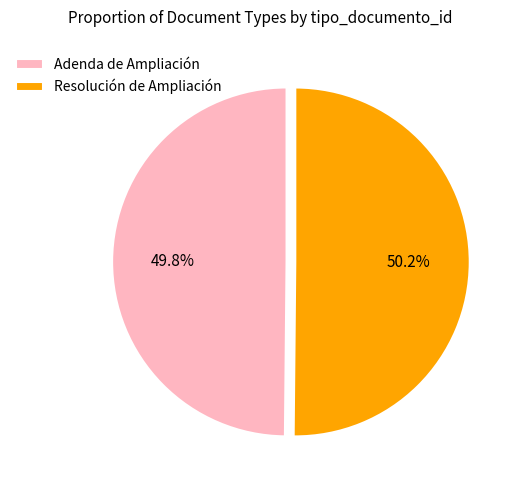

How many segments does this pie chart have?

2